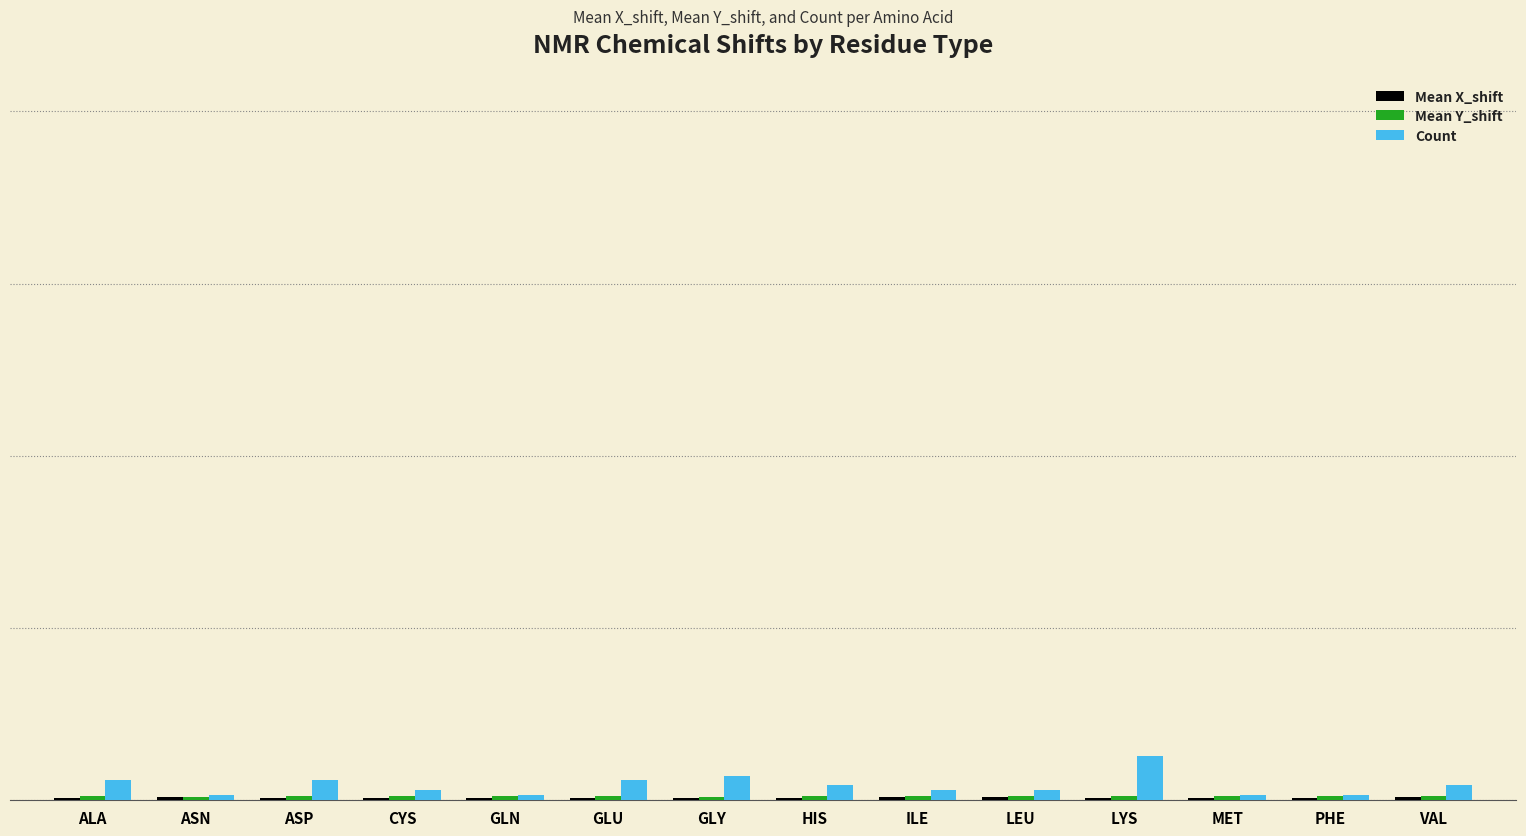

What position from the left is ASN?

2